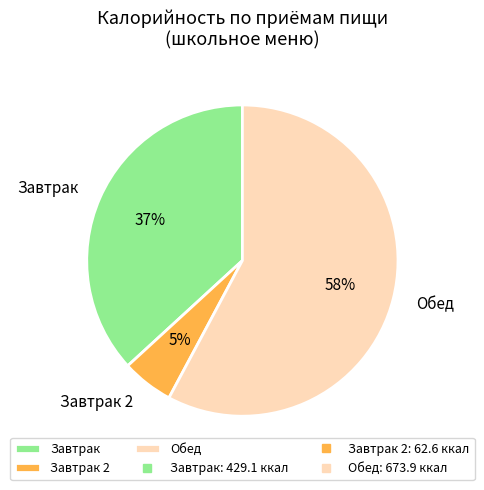

Rank the categories by value from lowest to highest.

Завтрак 2, Завтрак, Обед